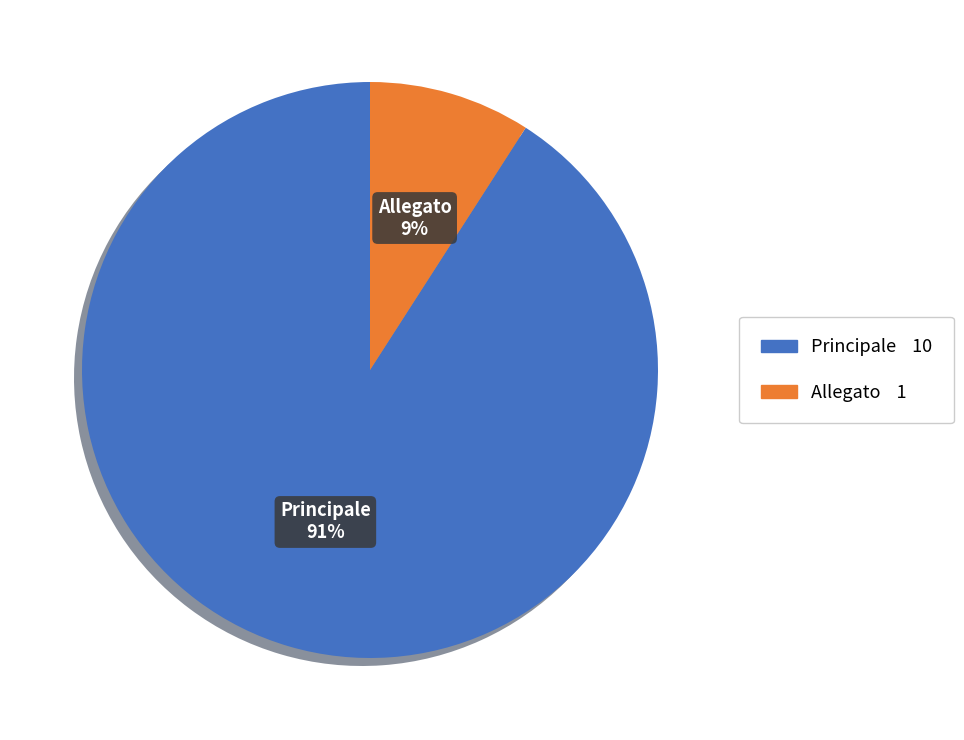

To the nearest percent, what percentage of the pie is Principale?

91%